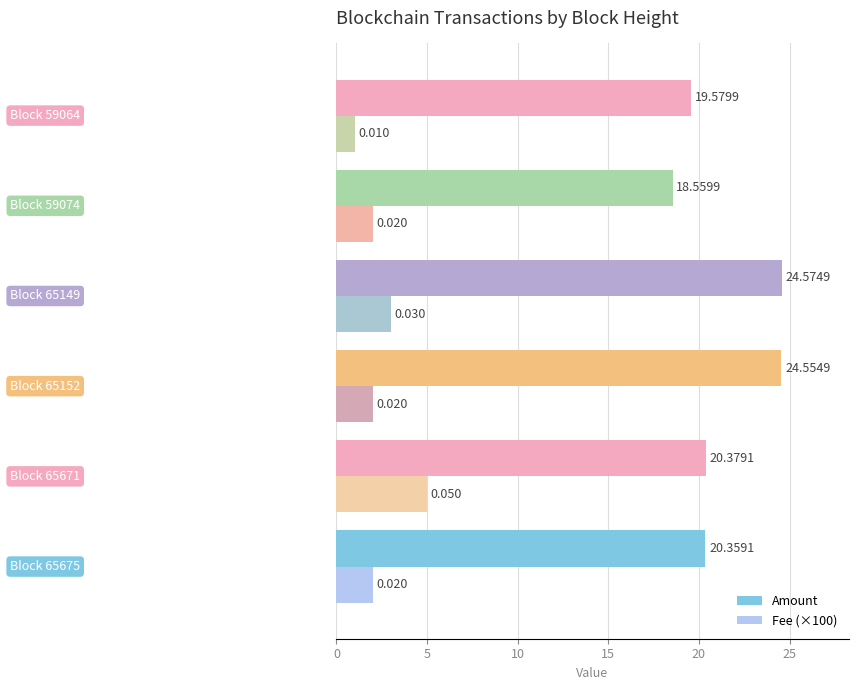

How many categories are shown in the chart?

6